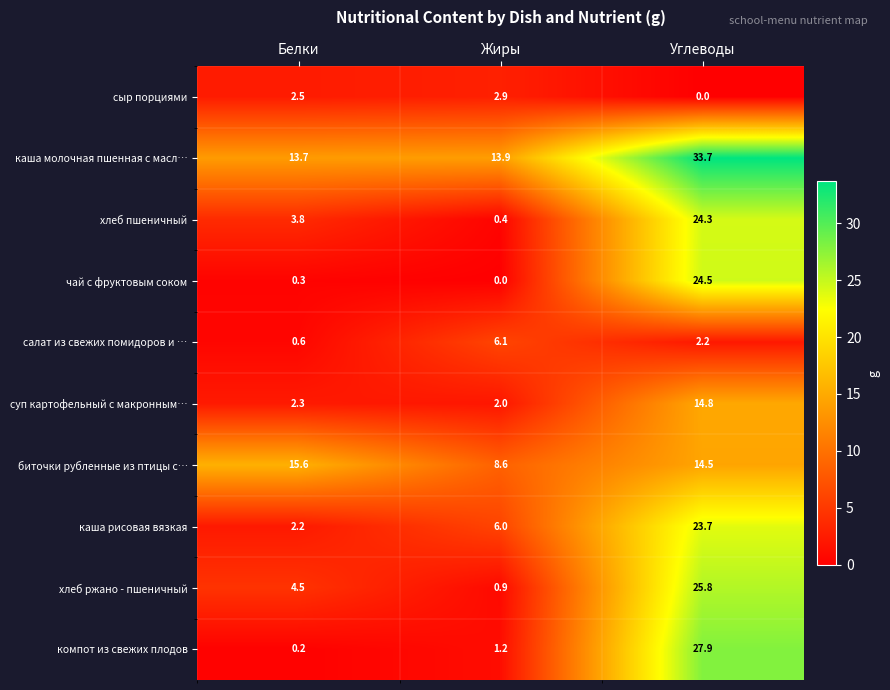

Where is биточки рубленные из птицы с… nearest to the value 12?

Углеводы